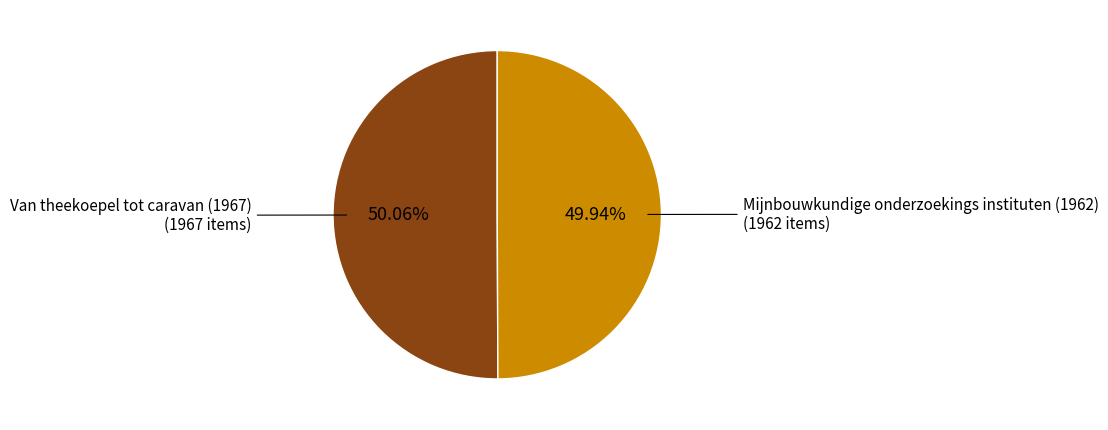

Is there a majority slice in this chart?

Yes